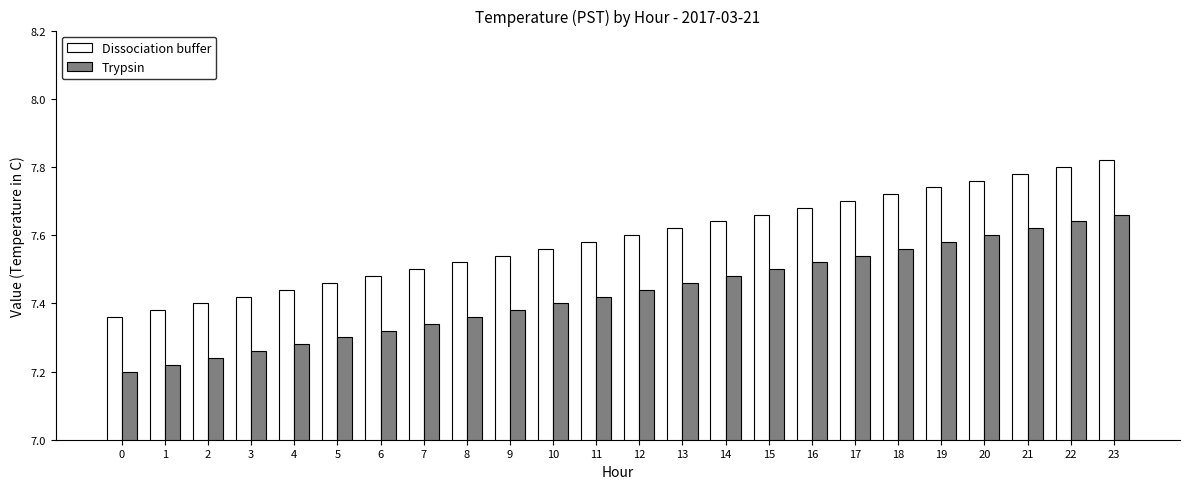

How many series are shown in this chart?

2